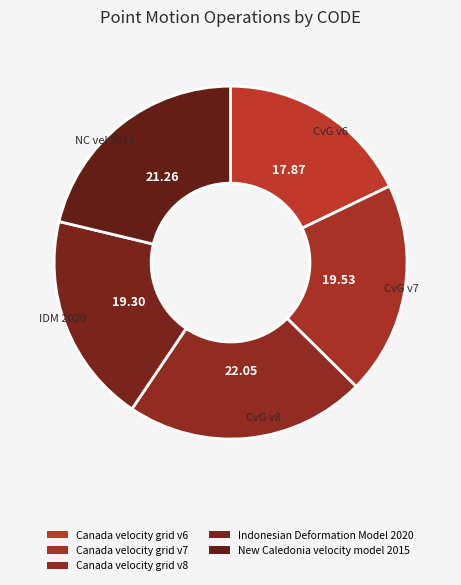

What is the smallest slice in the pie chart?

Canada velocity grid v6